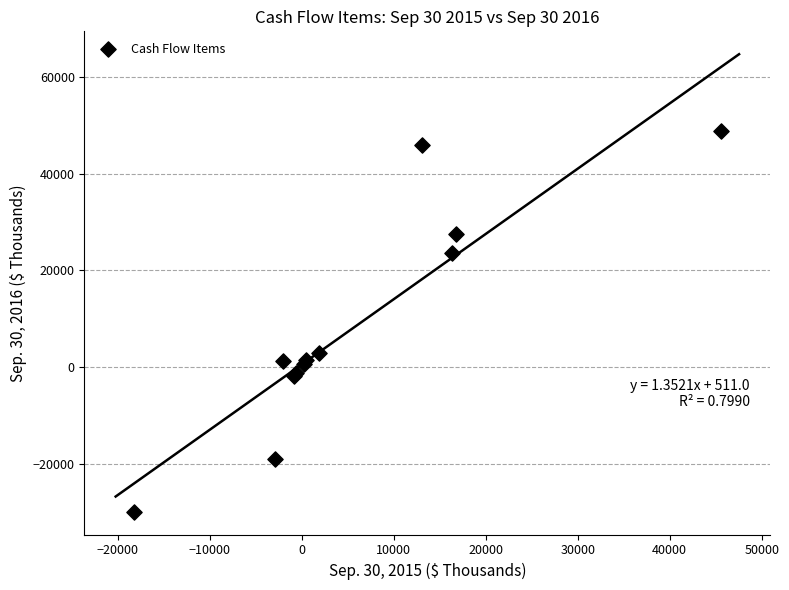

What Y value in the scatter plot is closest to 9477?

2989